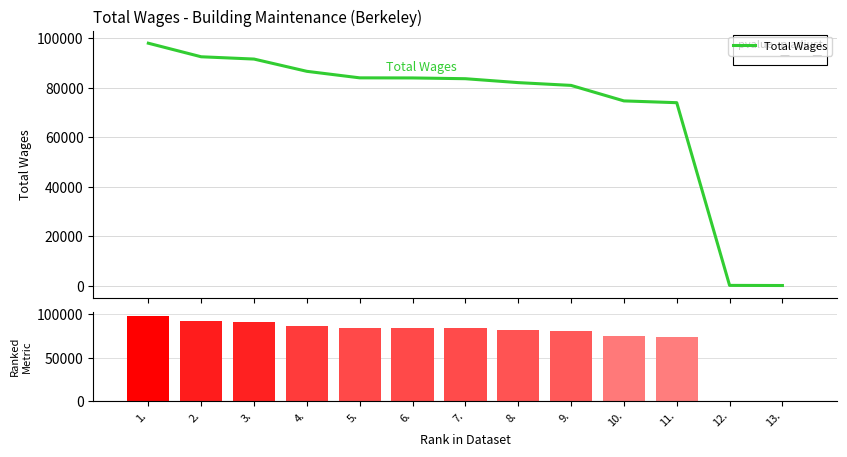

Is the value of Total Wages at 5. greater than the value of Ranked Metric at 9.?

Yes